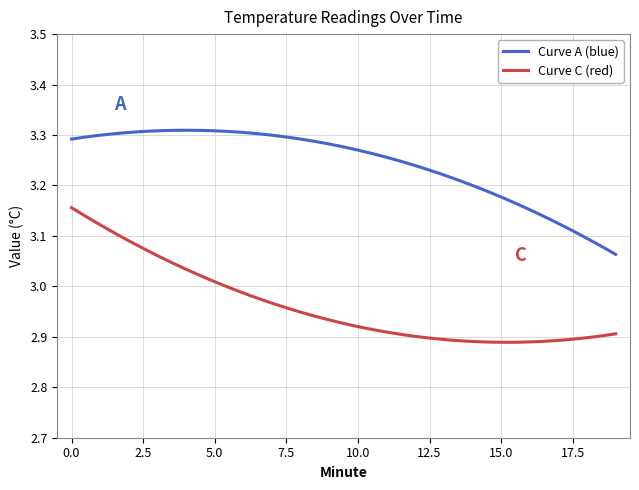

List the series in order of their overall mean, lowest first.

Curve C (red), Curve A (blue)